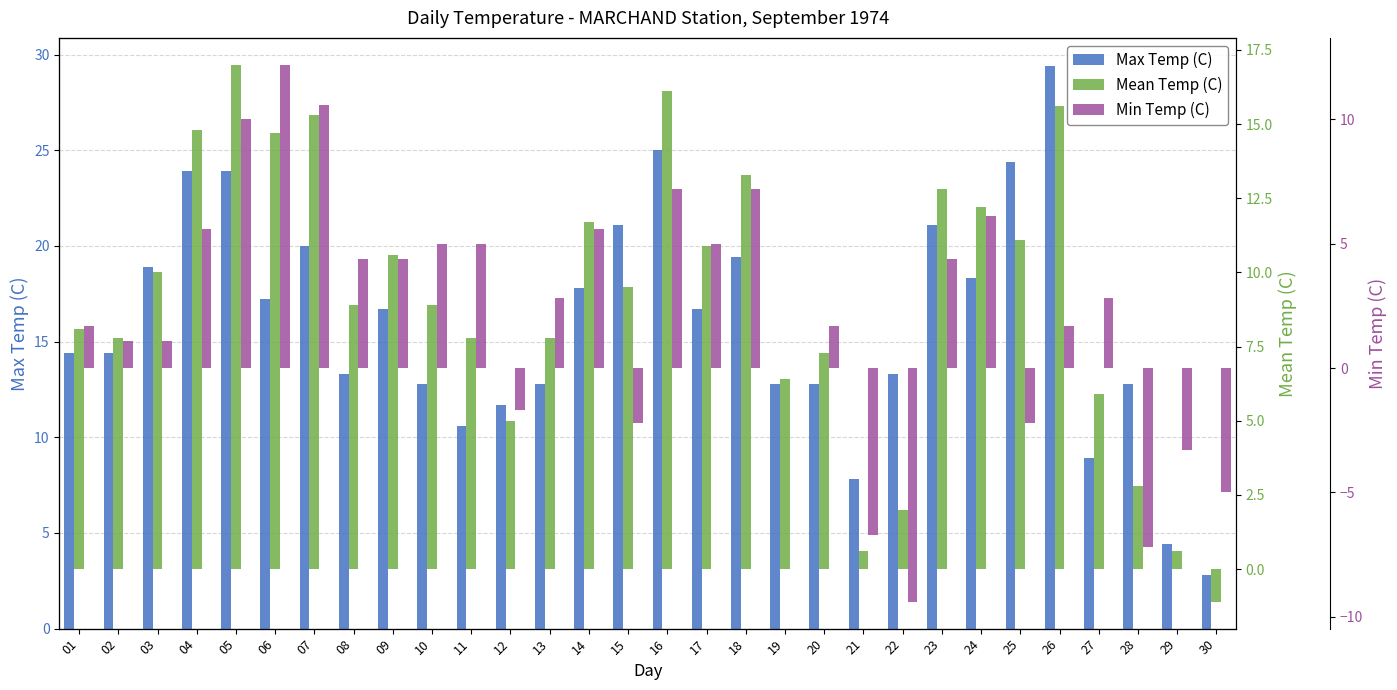

At how many categories does at least one series exceed 14?

17